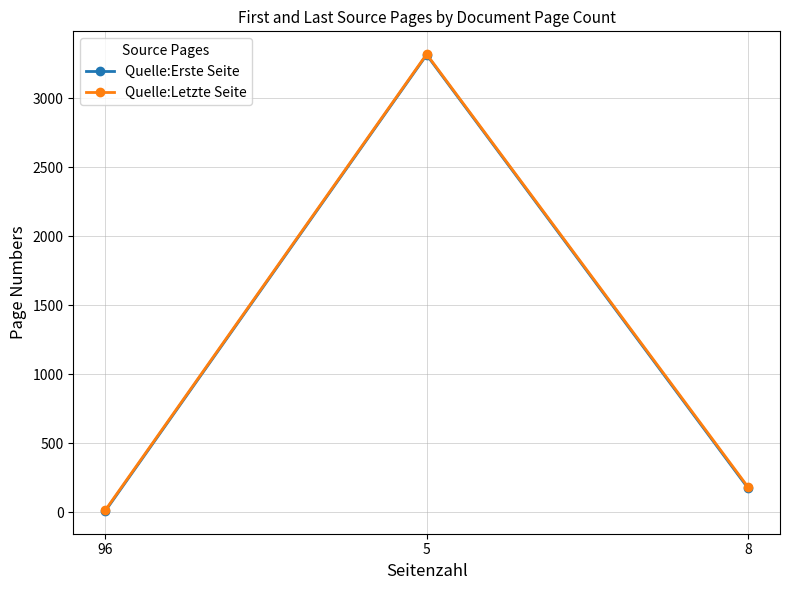

Rank the categories by Quelle:Letzte Seite value from lowest to highest.

96, 8, 5